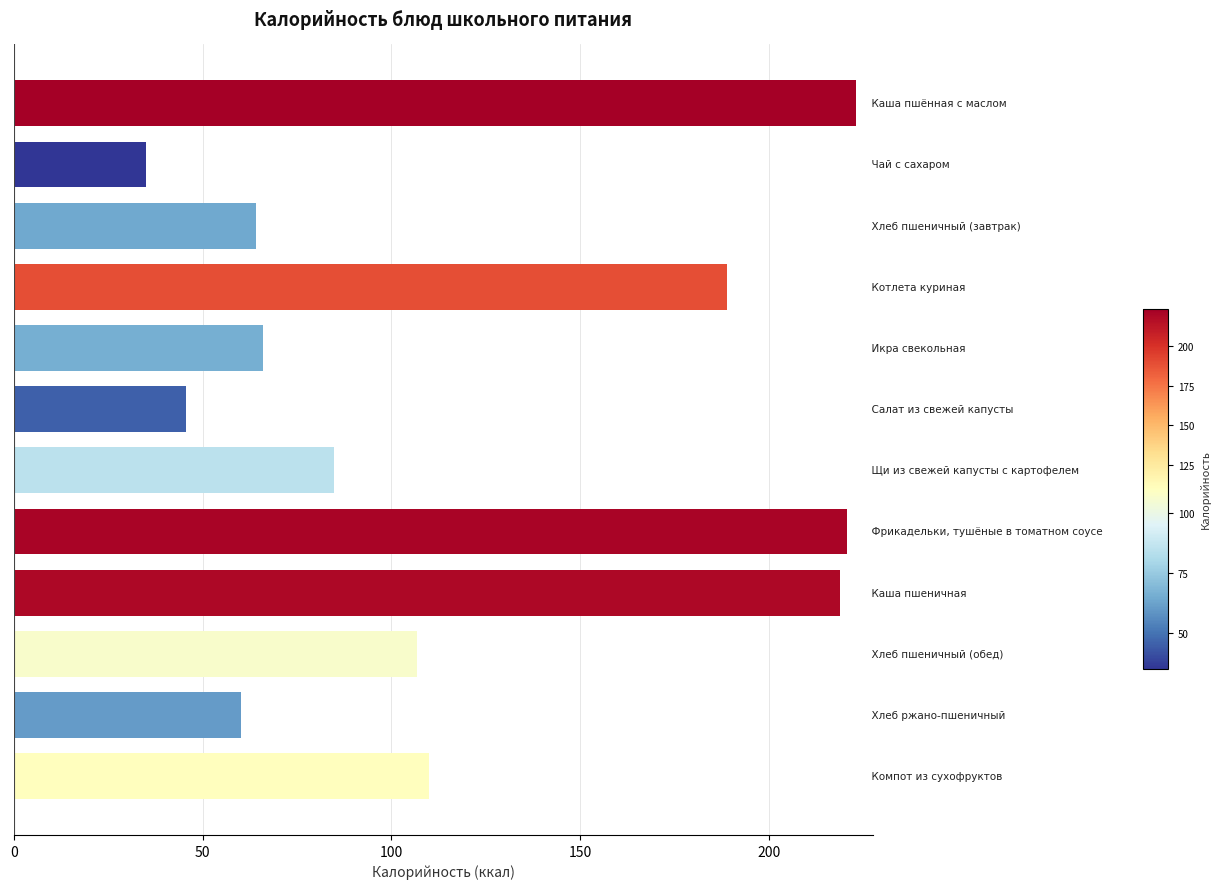

What is the value of the 5th bar from the top?

66.0